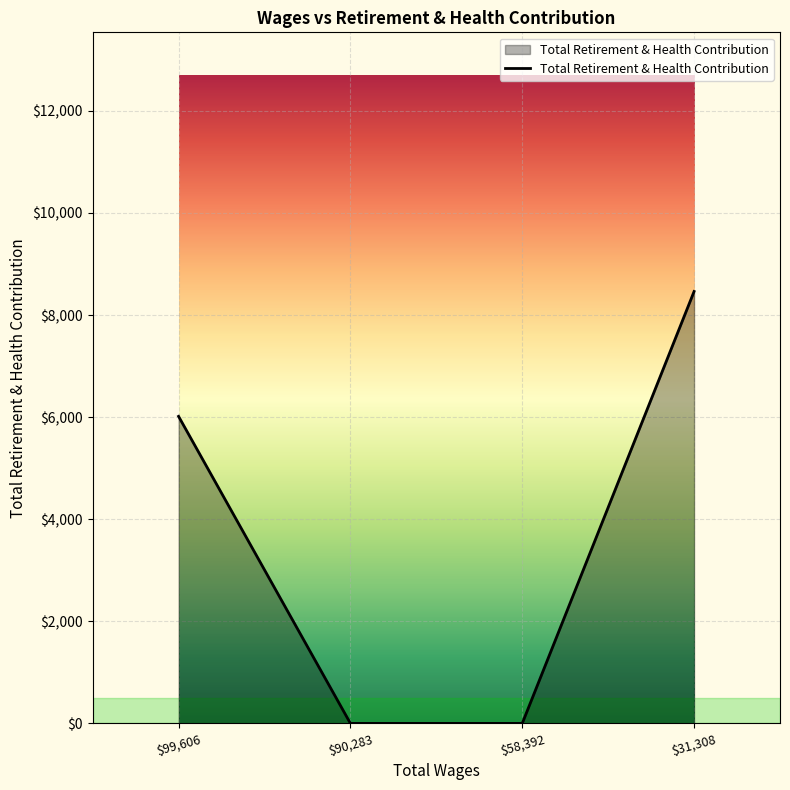

Is it true that the value at $99,606 is 10236.1?

False